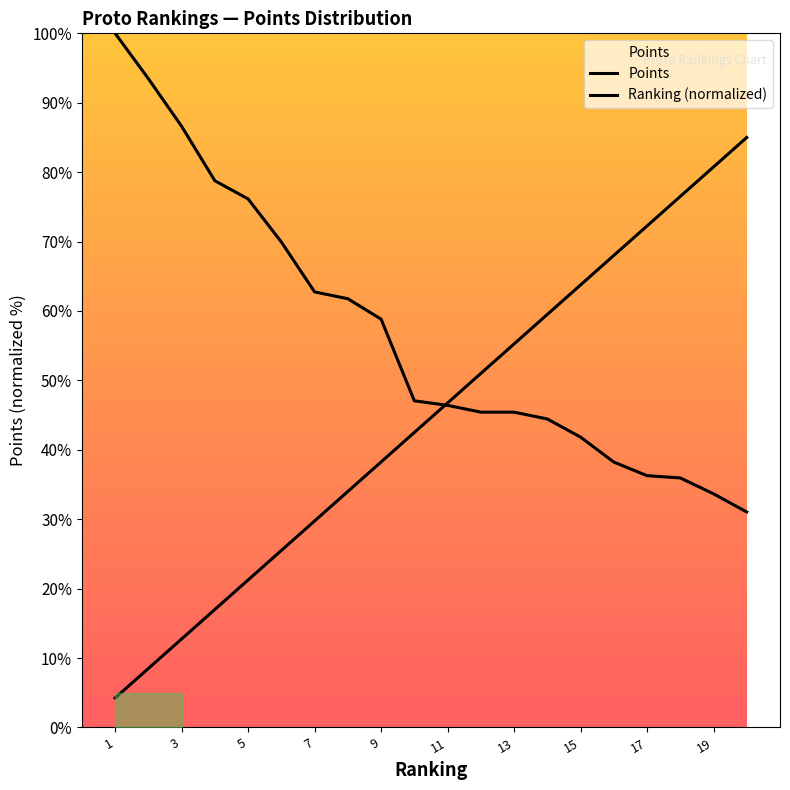

Which series has the largest range (max minus min)?

Ranking (normalized)